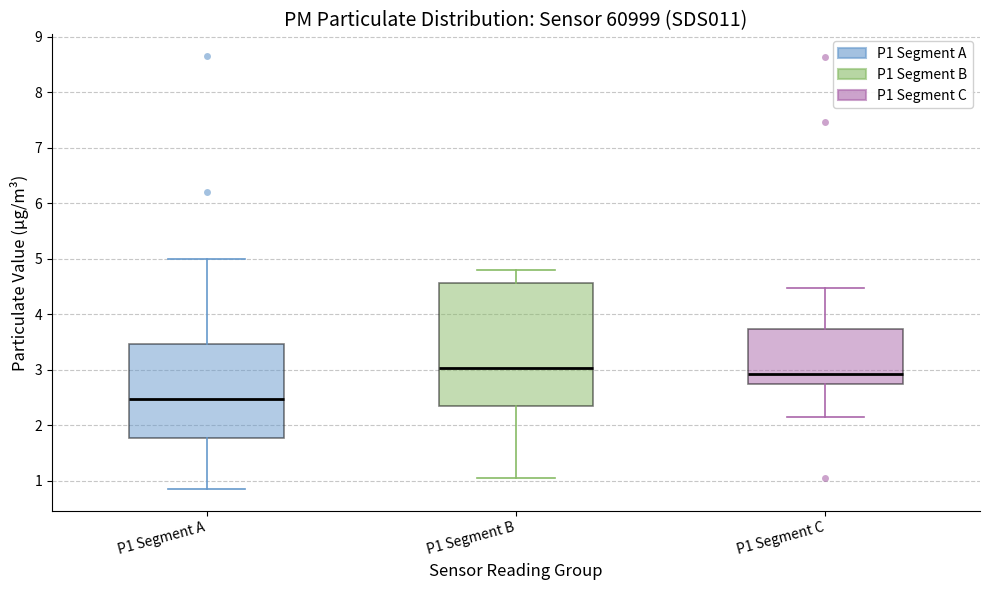

Reading left to right, transcribe this box plot: for each box, give where its median line is, the range the box spans, and where its two whiskers end, as read against the y-axis. The values are not printed on the chart, so give them approximately, as read against the axis.

P1 Segment A: median 2.5, box 1.8 to 3.5, whiskers 0.9 to 5.0
P1 Segment B: median 3.0, box 2.4 to 4.6, whiskers 1.1 to 4.8
P1 Segment C: median 2.9, box 2.7 to 3.7, whiskers 2.2 to 4.5